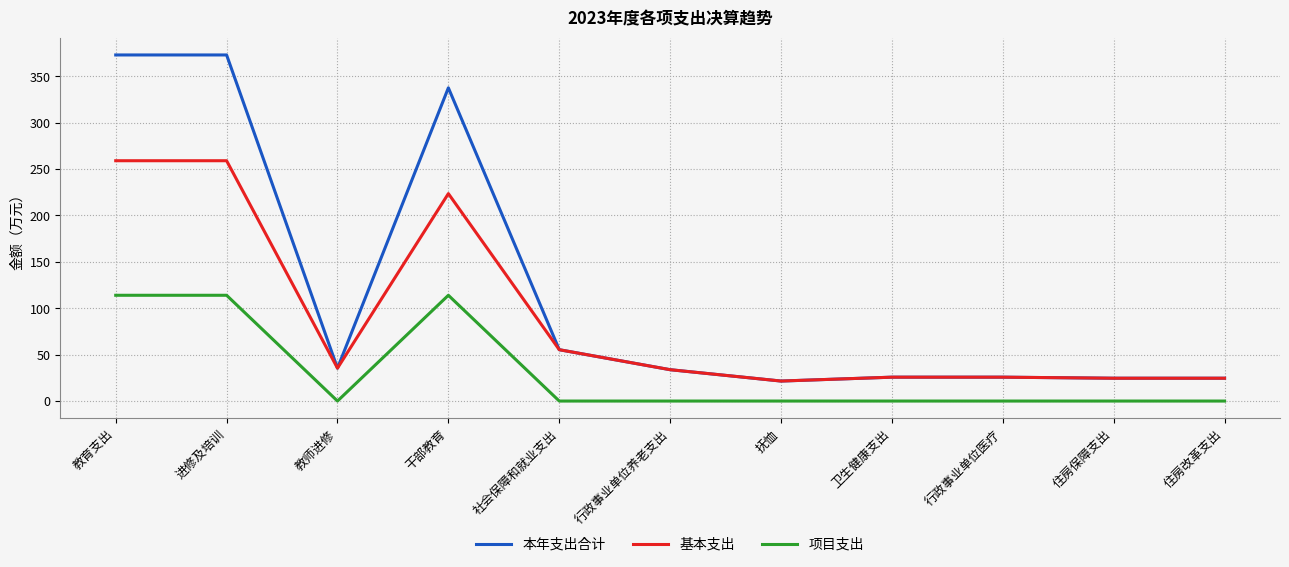

Is this an area chart (filled region under the line)?

No